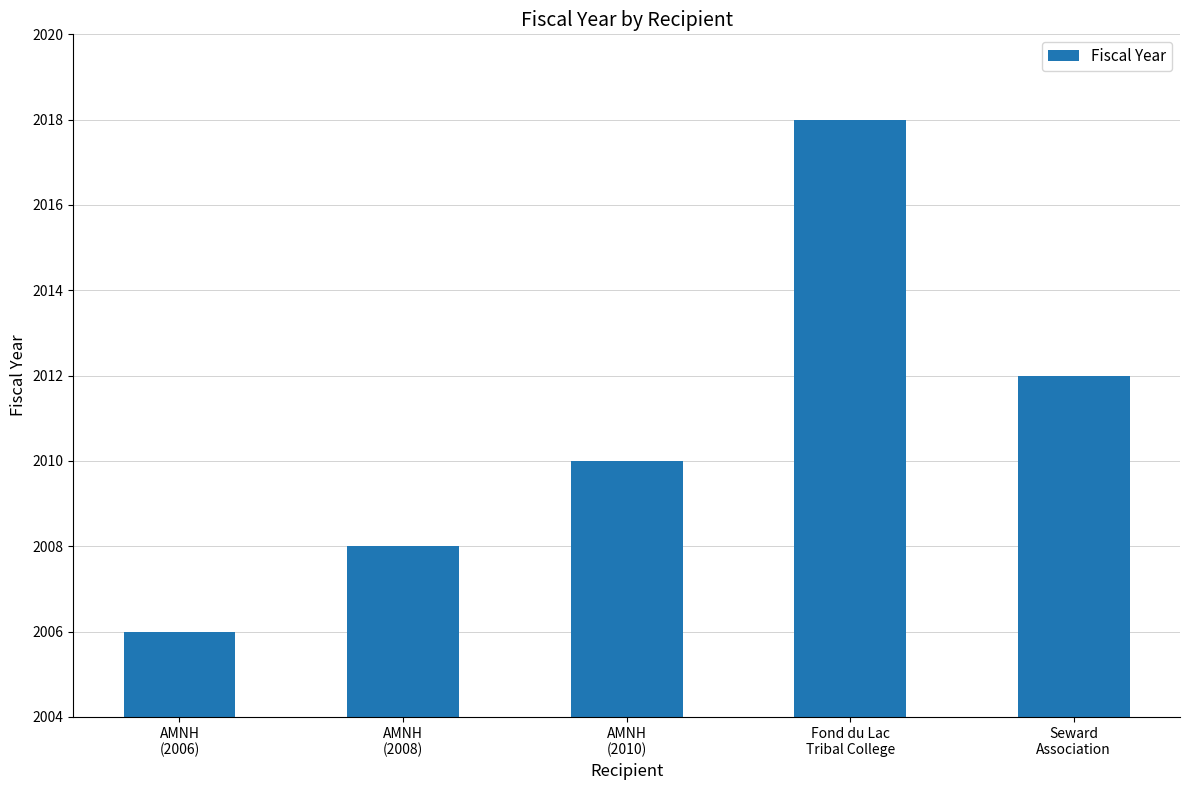

Is it true that the value at AMNH
(2010) is 3126?

False